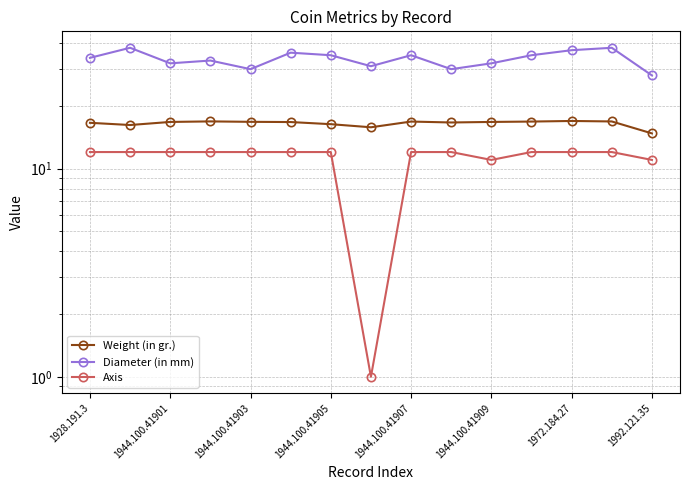

What is the value of the Axis point at the 7th from the left?

12.0